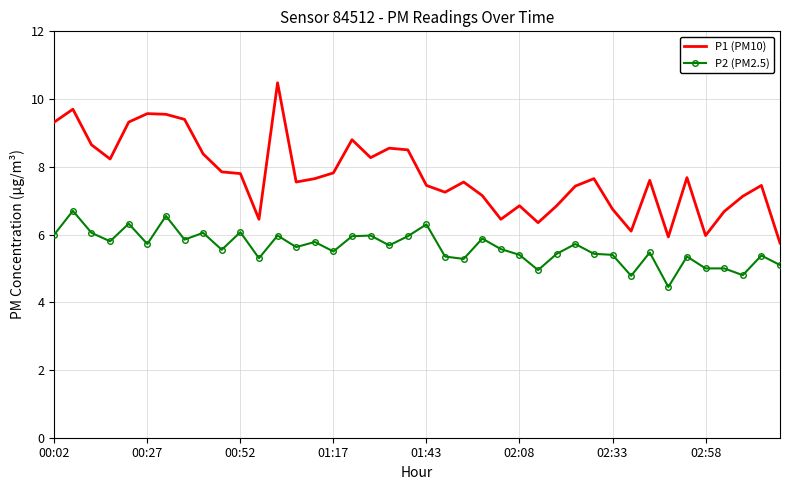

Which series has the largest range (max minus min)?

P1 (PM10)